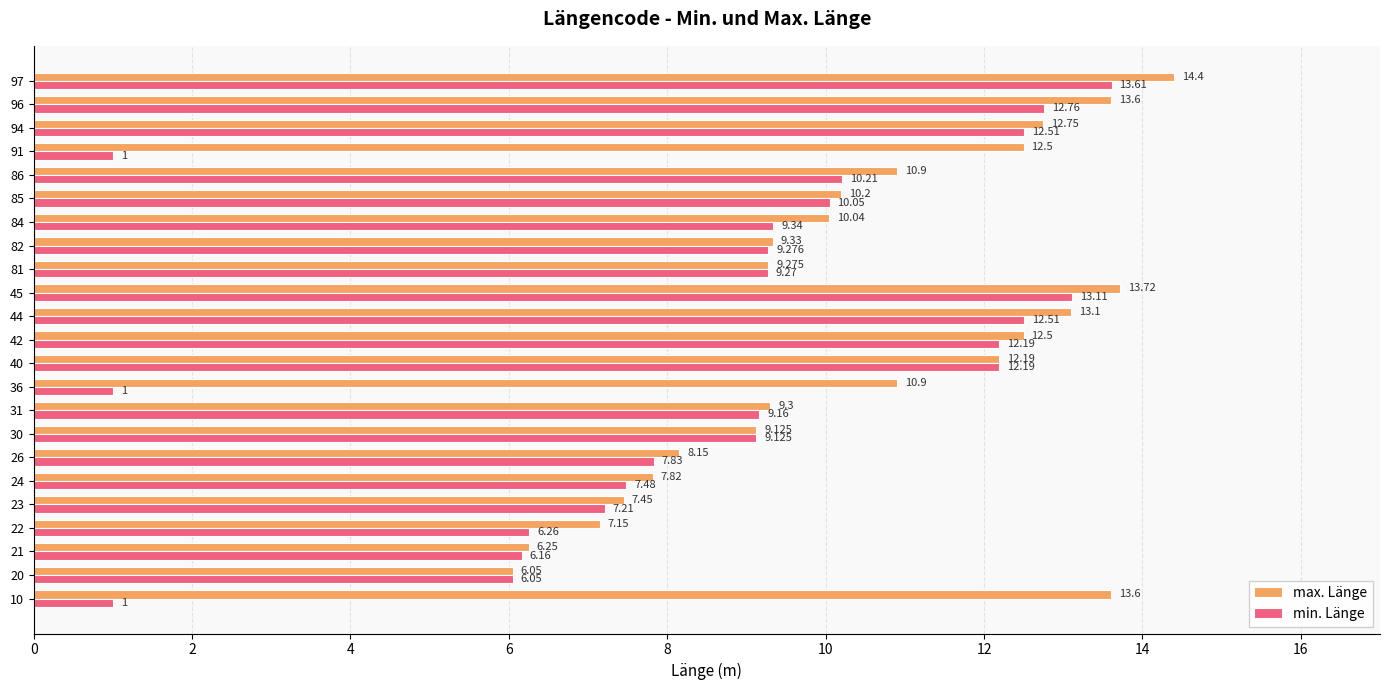

Which series has the widest spread of values?

min. Länge